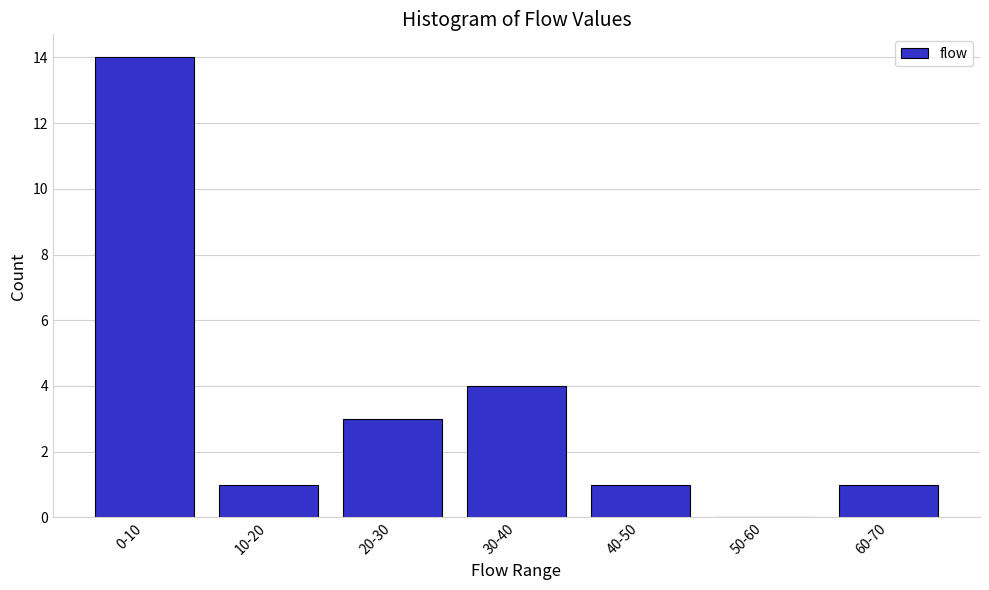

Reading left to right, extract all data points from this chart.

0-10=14	10-20=1	20-30=3	30-40=4	40-50=1	50-60=0	60-70=1